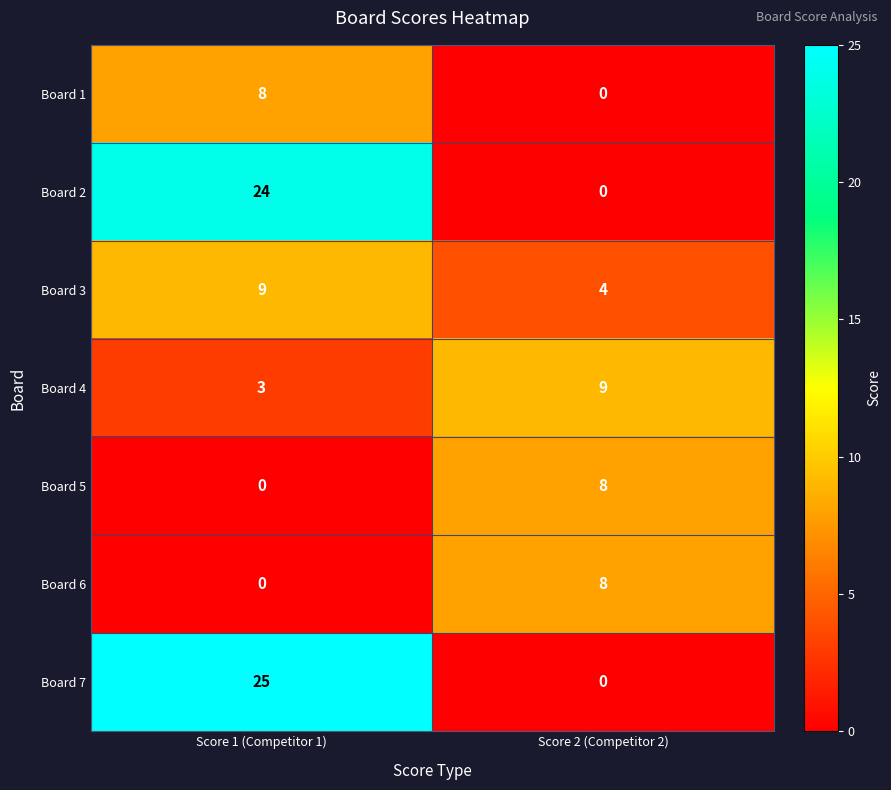

Rank the categories by Board 3 value from lowest to highest.

Score 2 (Competitor 2), Score 1 (Competitor 1)